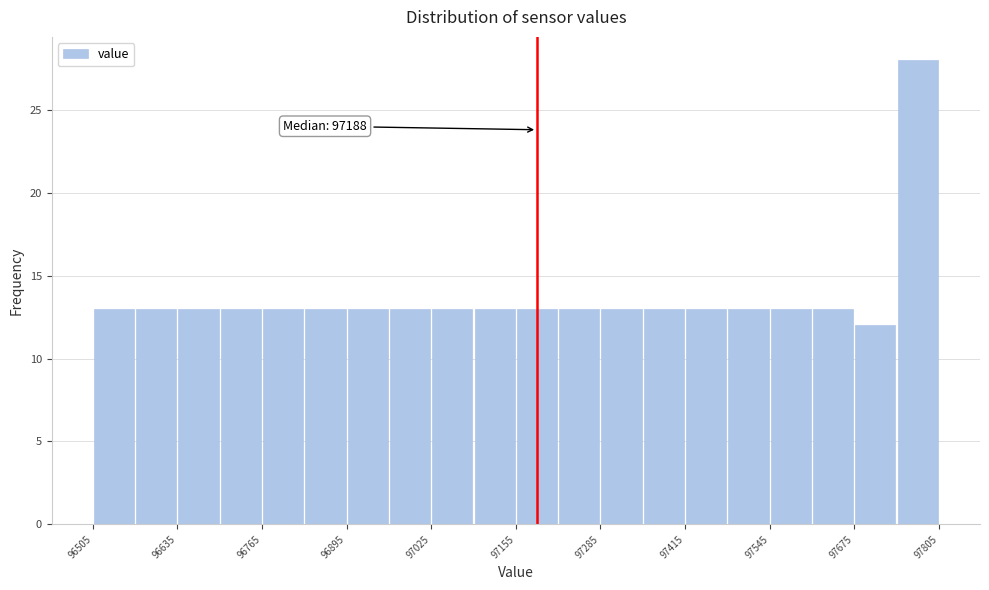

Read against the x-axis, roughly where is the centre of the tallest bar?

97780